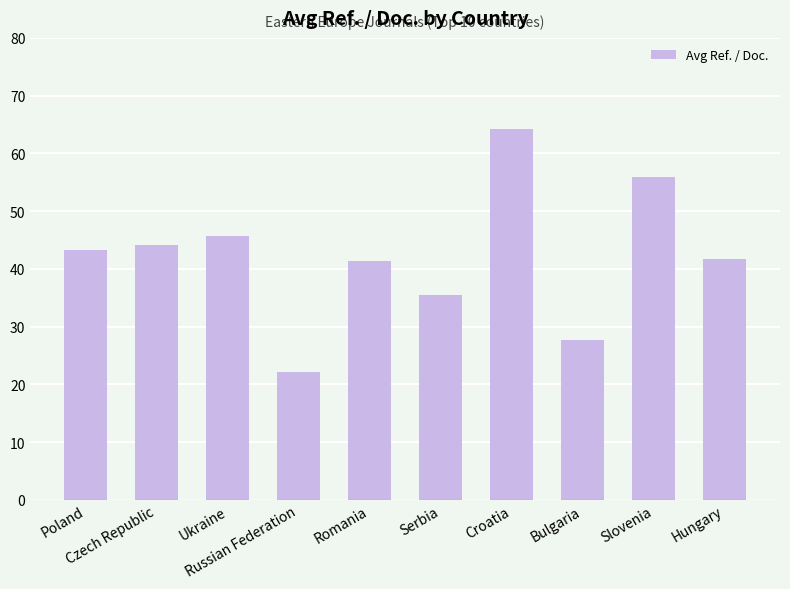

What is the value of the 8th bar from the left?

27.7